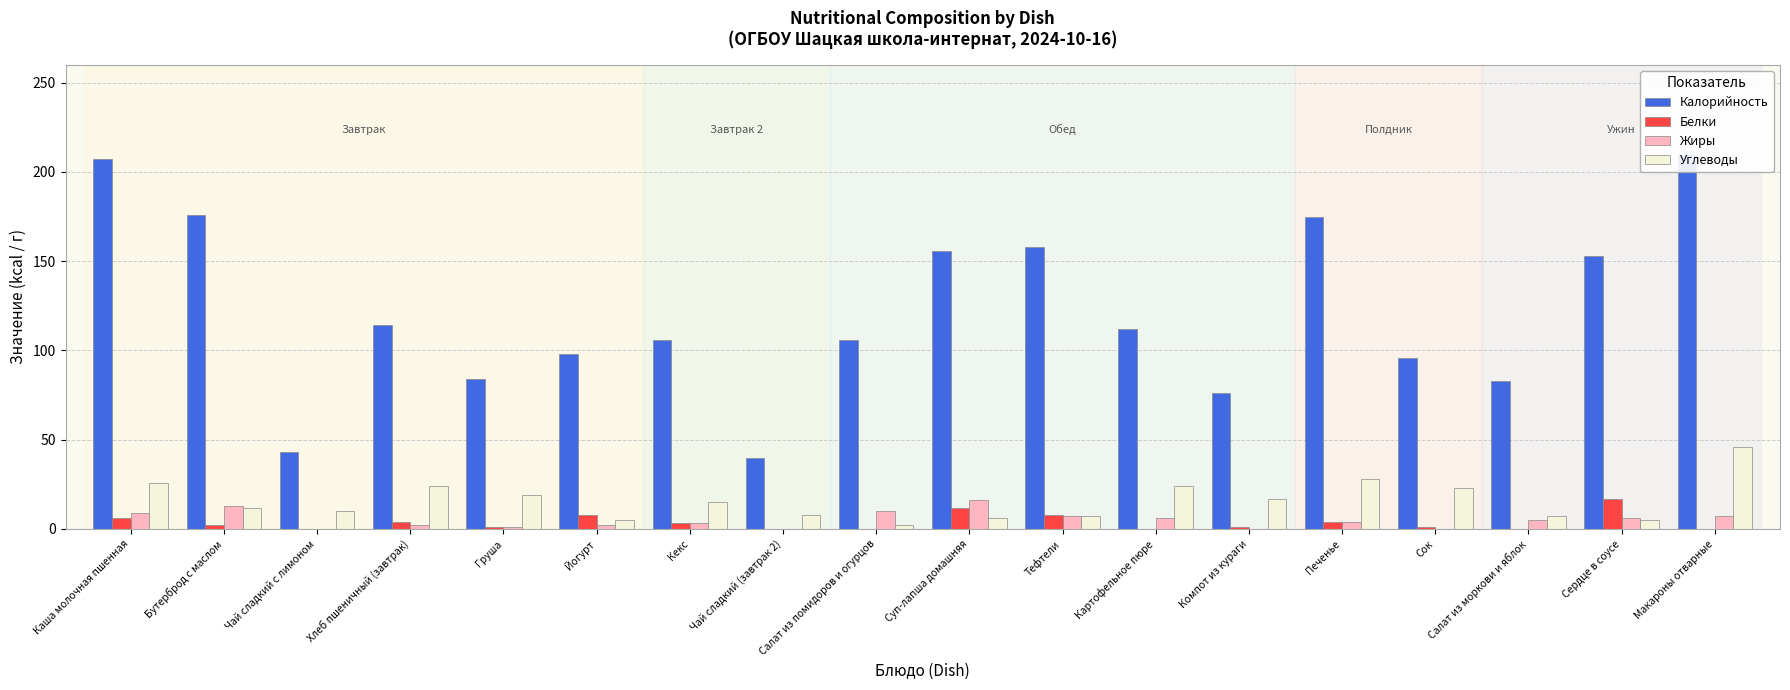

Which series has the largest range (max minus min)?

Калорийность